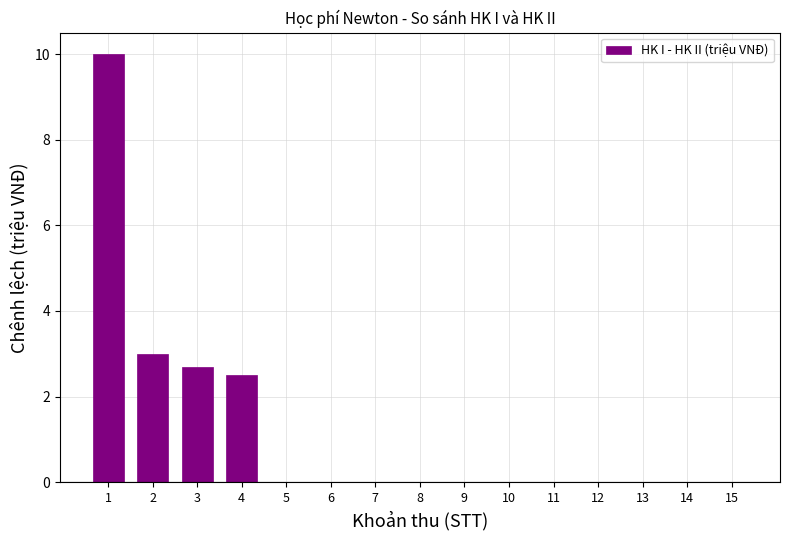

What is the sum of the values at 1 and 7?

10.0